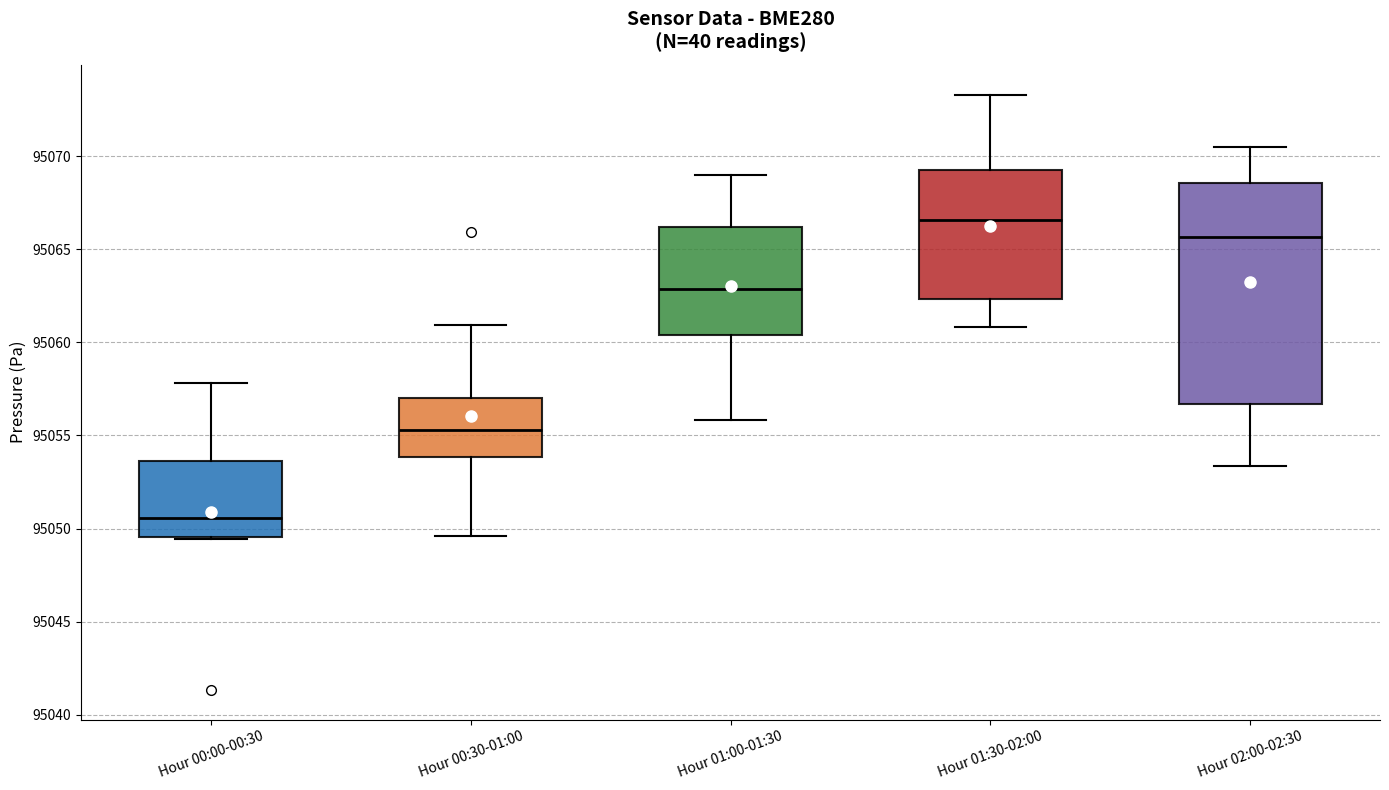

Reading left to right, transcribe this box plot: for each box, give where its median line is, the range the box spans, and where its two whiskers end, as read against the y-axis. The values are not printed on the chart, so give them approximately, as read against the axis.

Hour 00:00-00:30: median 95050.5, box 95049.5 to 95053.5, whiskers 95049.5 to 95058.0
Hour 00:30-01:00: median 95055.5, box 95054.0 to 95057.0, whiskers 95049.5 to 95061.0
Hour 01:00-01:30: median 95063.0, box 95060.5 to 95066.0, whiskers 95056.0 to 95069.0
Hour 01:30-02:00: median 95066.5, box 95062.5 to 95069.5, whiskers 95061.0 to 95073.5
Hour 02:00-02:30: median 95065.5, box 95056.5 to 95068.5, whiskers 95053.5 to 95070.5